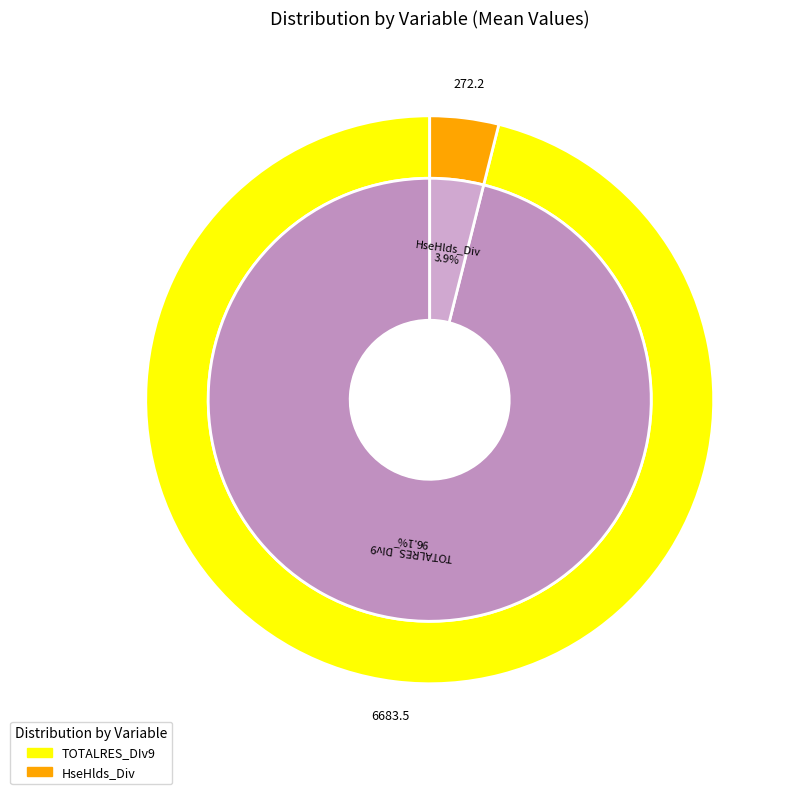

To the nearest percent, what is the difference between the HseHlds_Div and TOTALRES_DIv9 slice percentages?

92%